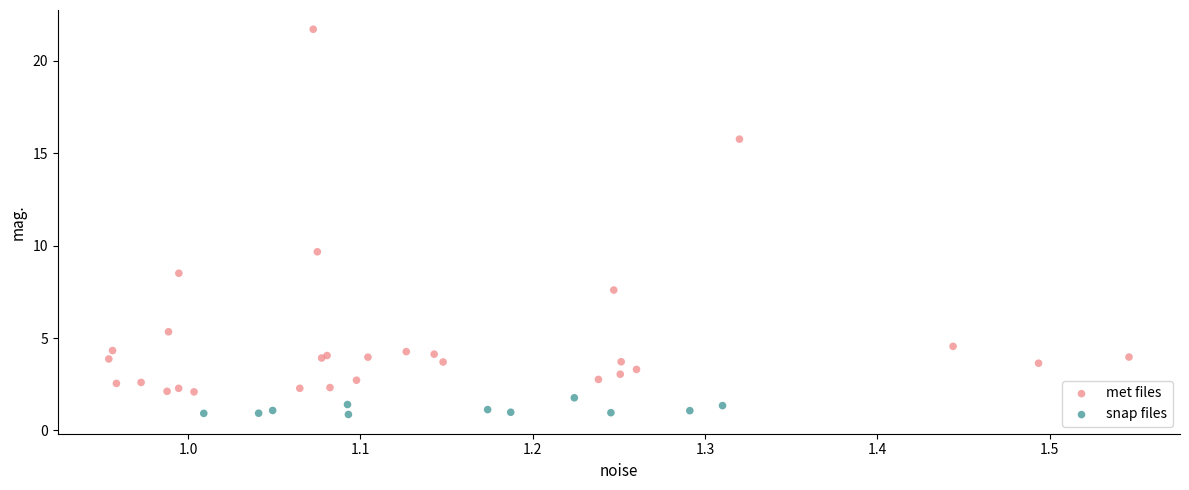

Which series contains the highest Y value?

met files